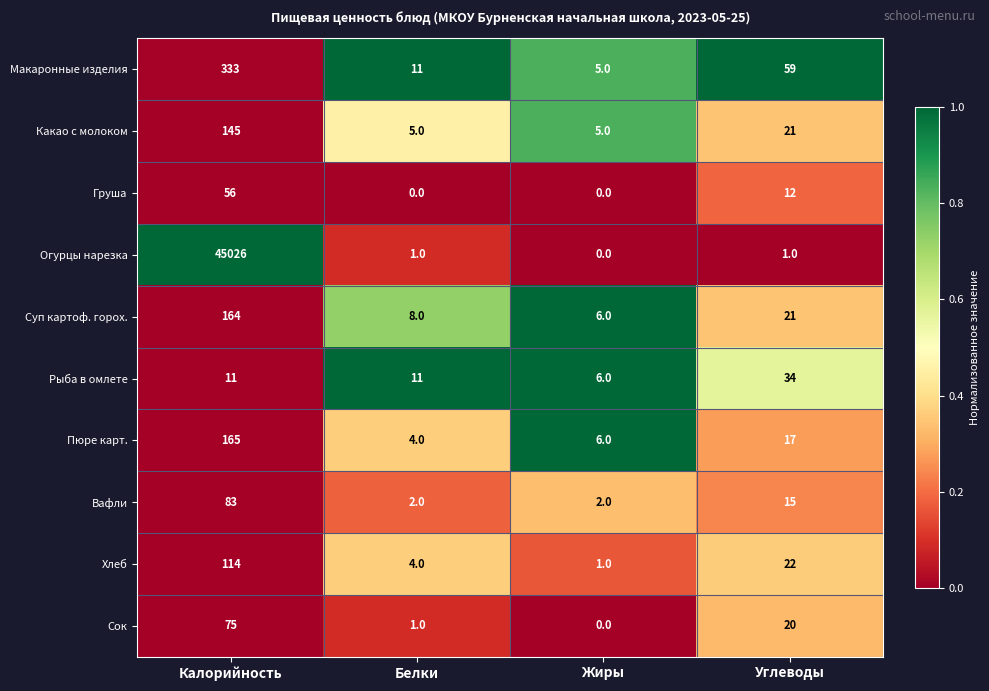

What is the sum of the Огурцы нарезка values at Белки and Калорийность?

45027